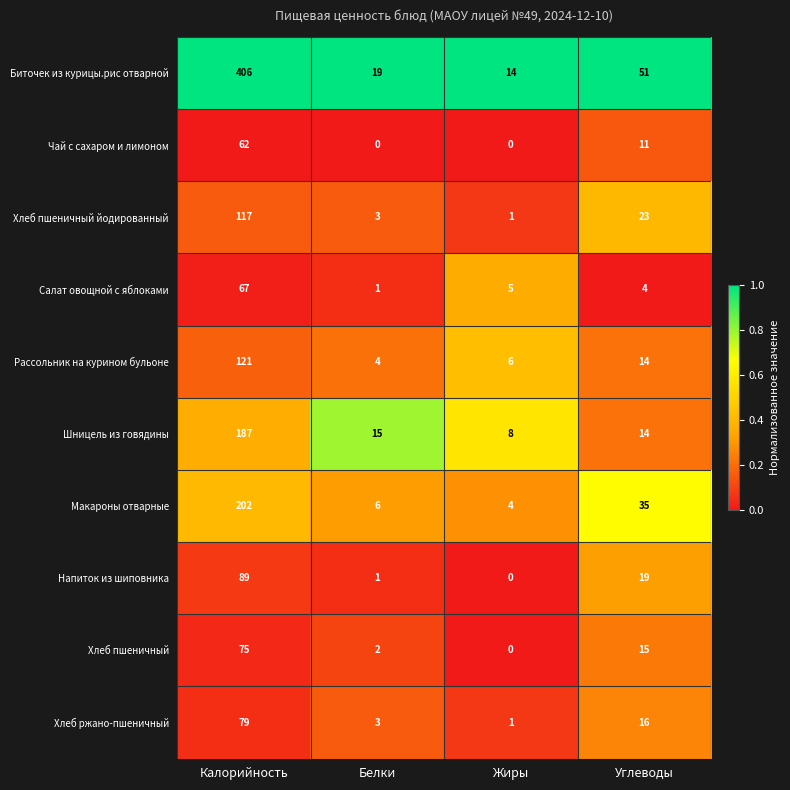

Rank the series by their maximum value, from lowest to highest.

Чай с сахаром и лимоном, Салат овощной с яблоками, Хлеб пшеничный, Хлеб ржано-пшеничный, Напиток из шиповника, Хлеб пшеничный йодированный, Рассольник на курином бульоне, Шницель из говядины, Макароны отварные, Биточек из курицы.рис отварной